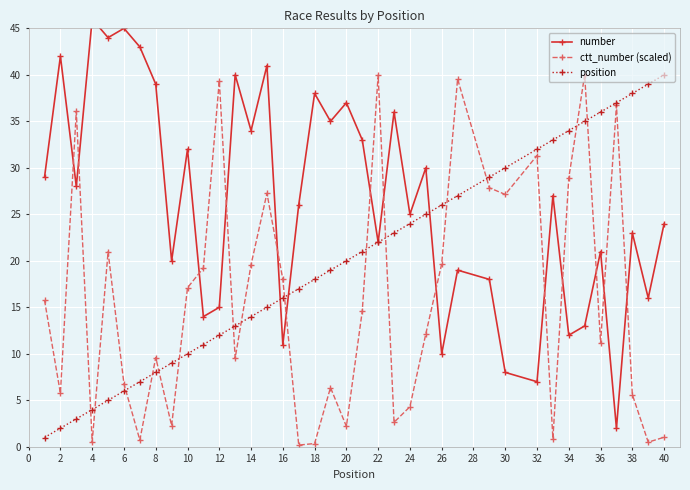

Which series has the largest range (max minus min)?

number